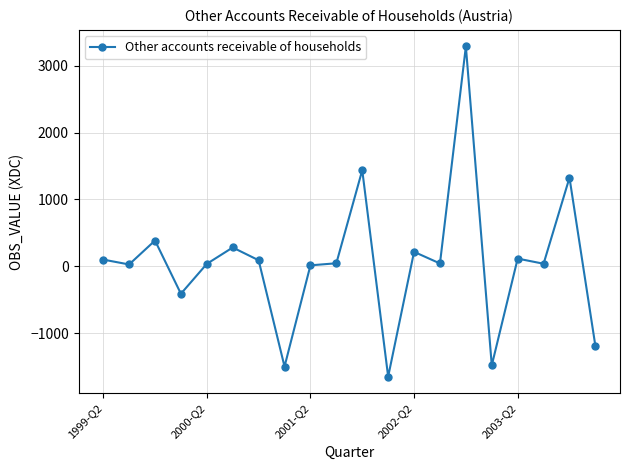

What is the difference between the maximum and minimum values?

4940